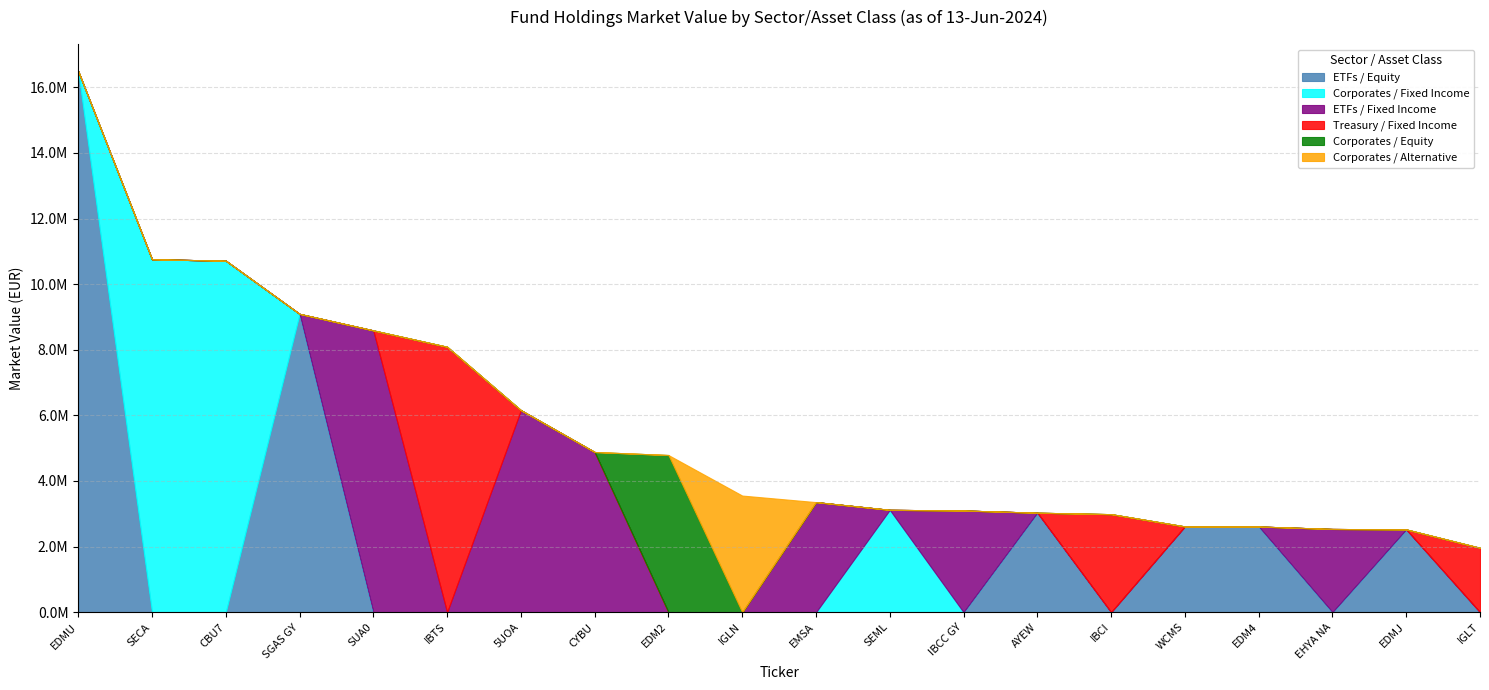

True or false: Treasury / Fixed Income and Corporates / Fixed Income cross at least once.

False